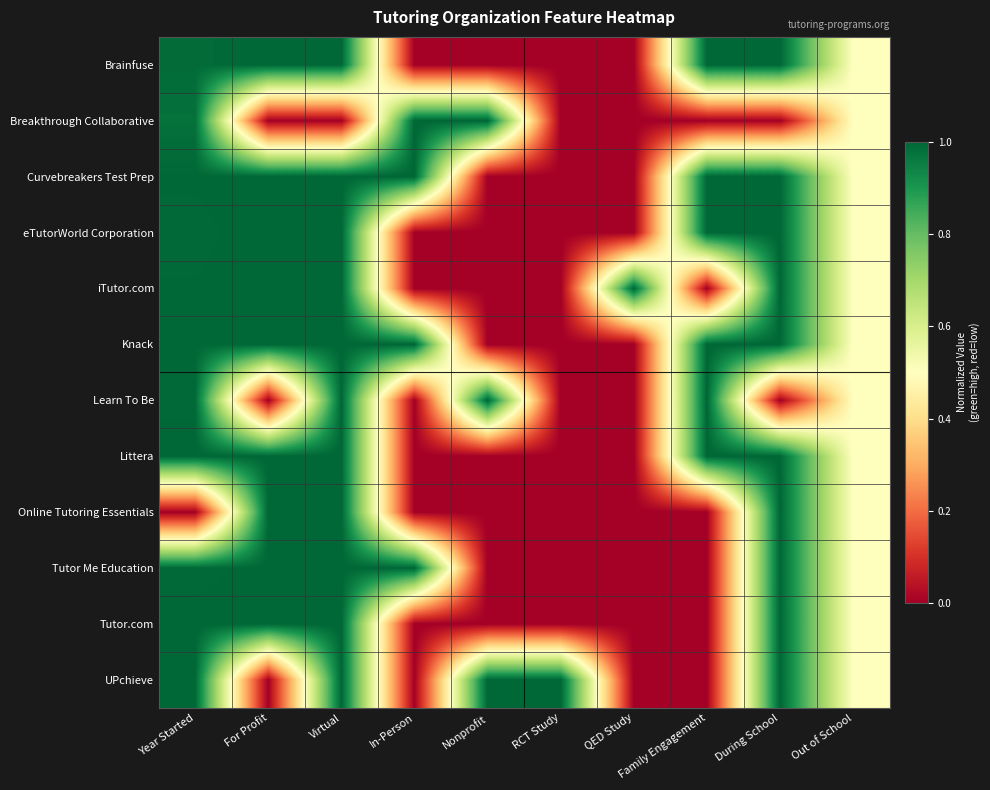

What is the greatest value displayed?

1.0